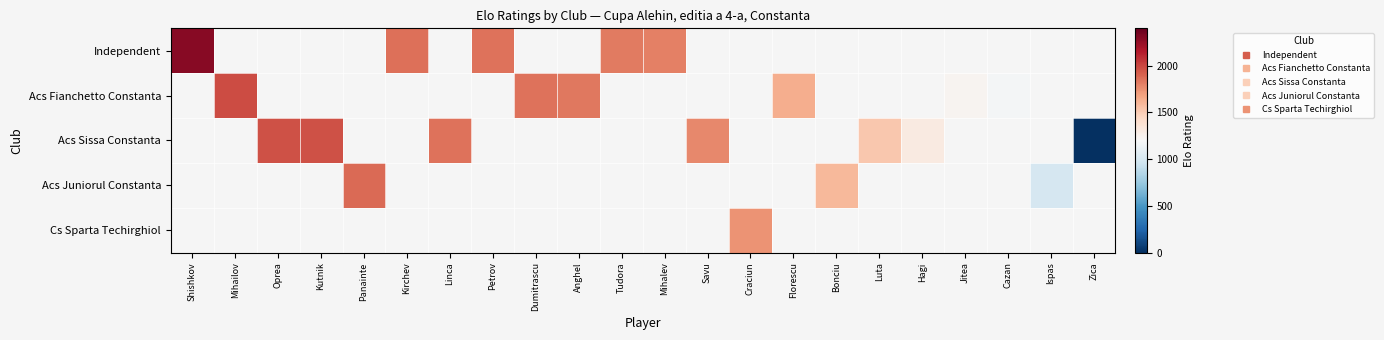

Count the number of data series in this chart.

5